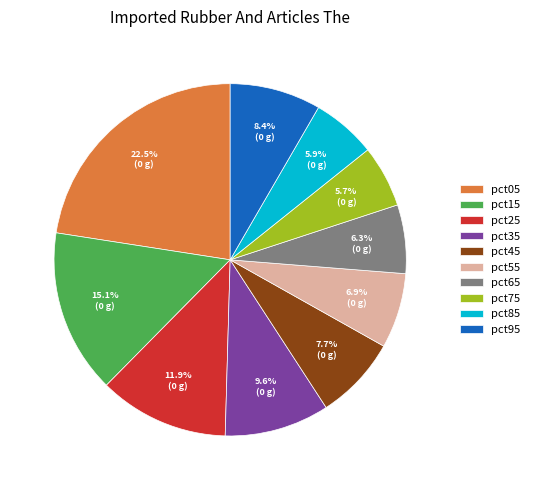

What percentage is the pct25 slice, to the nearest percent?

12%